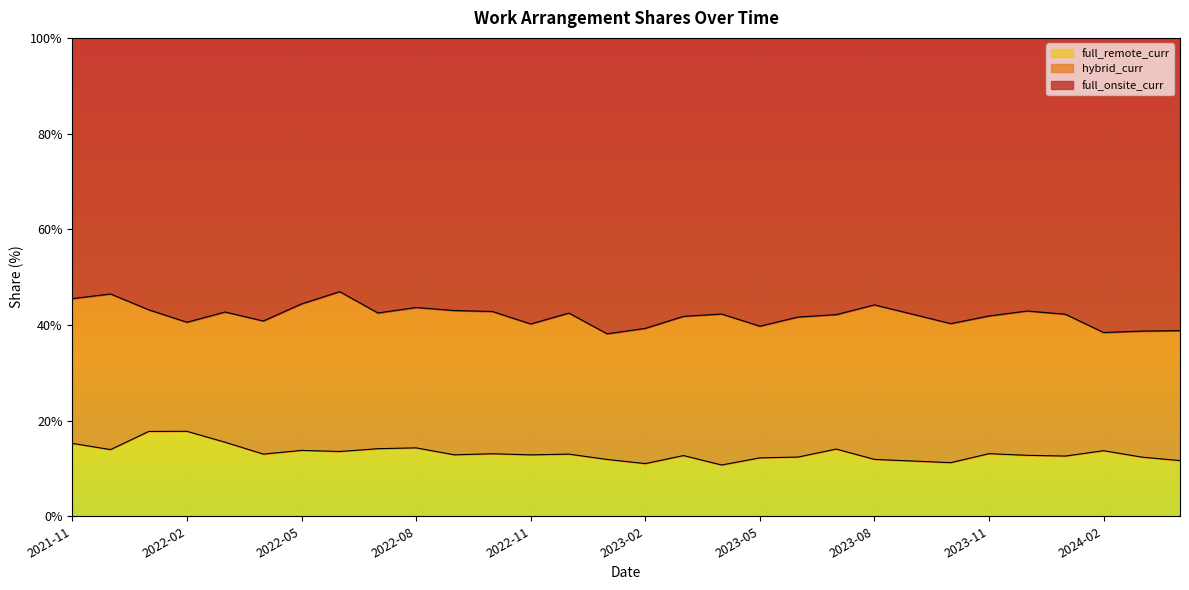

In full_onsite_curr, how many points are lower than both neighbors (excluding endpoints)?

8